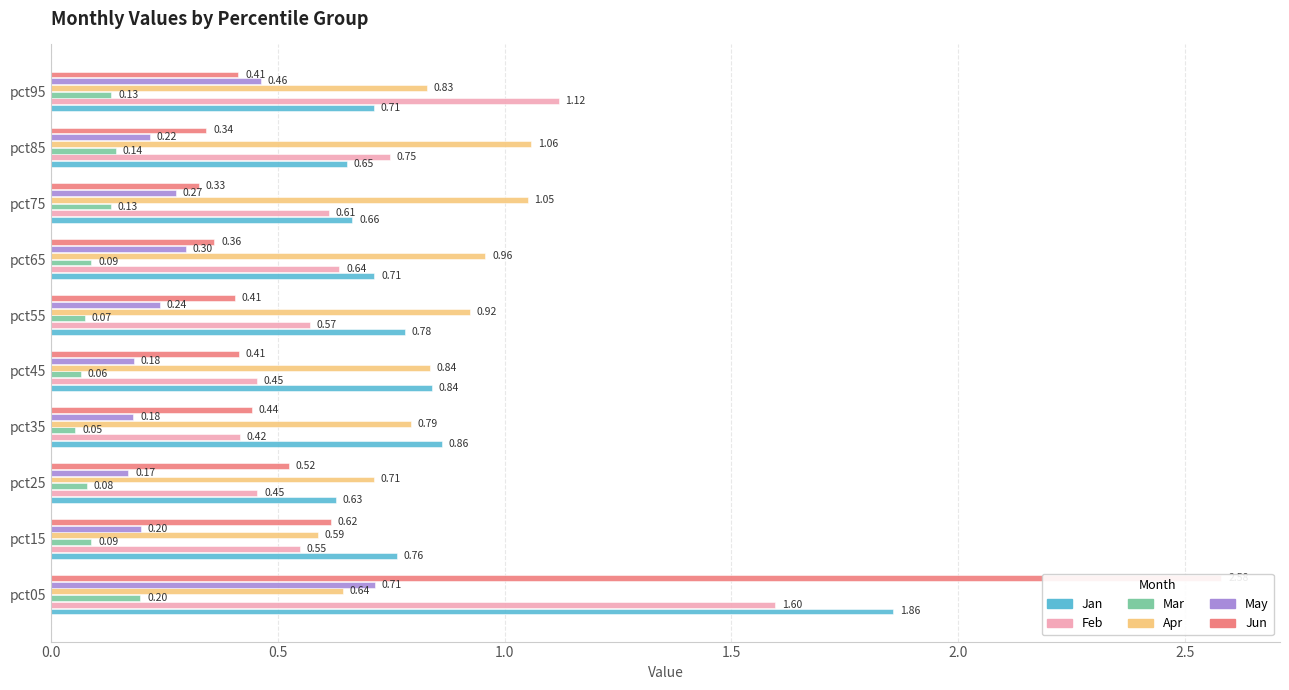

What position from the left is 7?

8